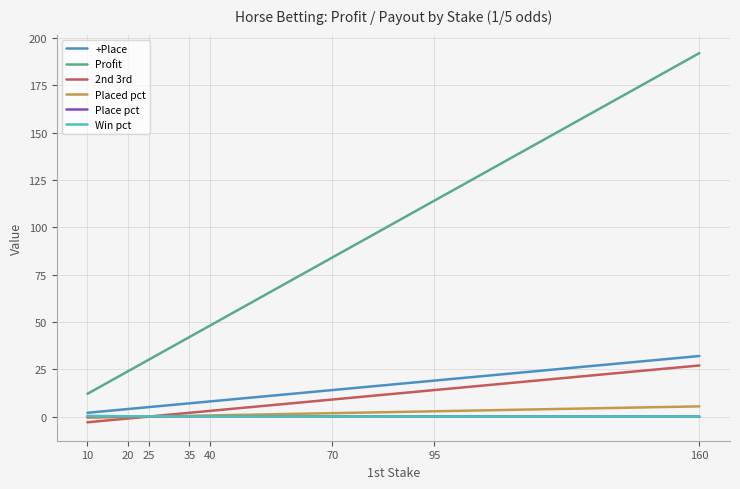

What is the sum of all Win pct values?

1.0